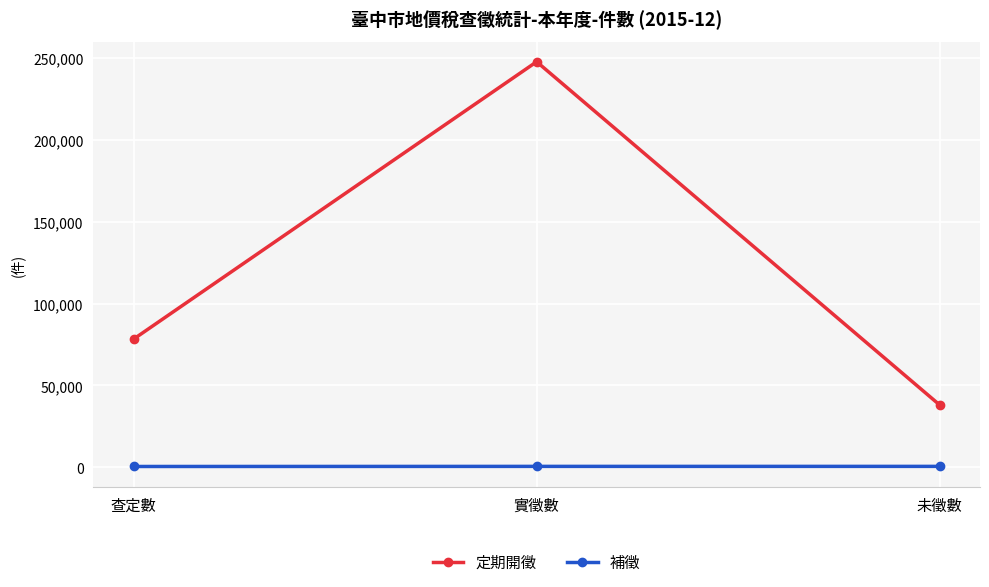

What is the average value of the 定期開徵 series?

121379